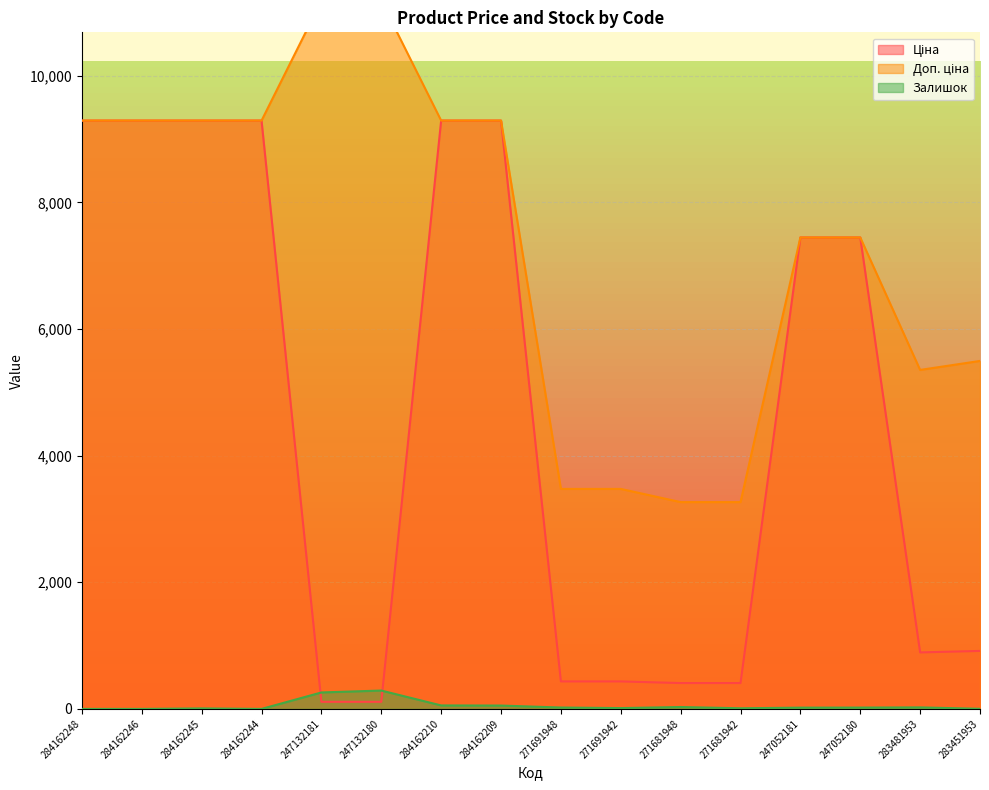

What is the average value of the Доп. ціна series?

7332.7